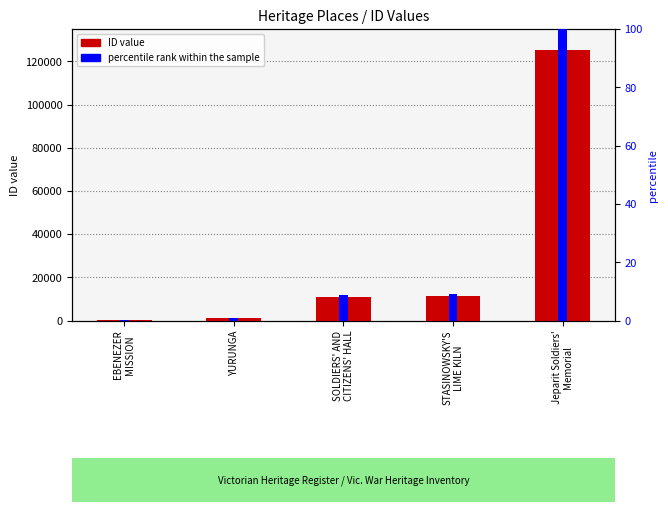

What are all the series names shown in the legend?

ID, percentile rank within the sample